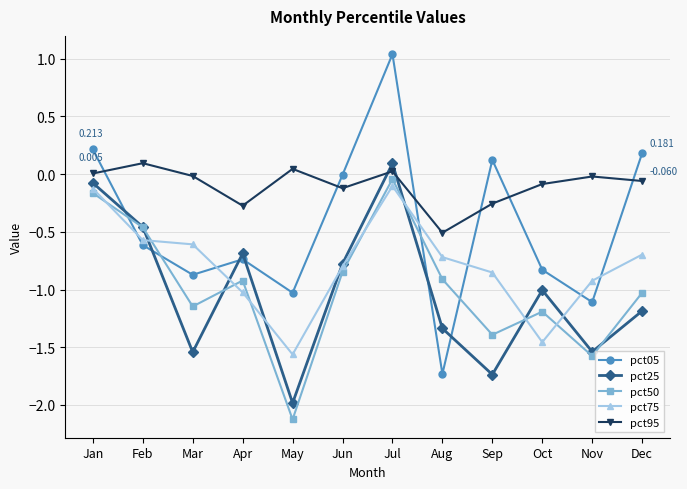

What is the minimum value shown in the chart?

-2.1